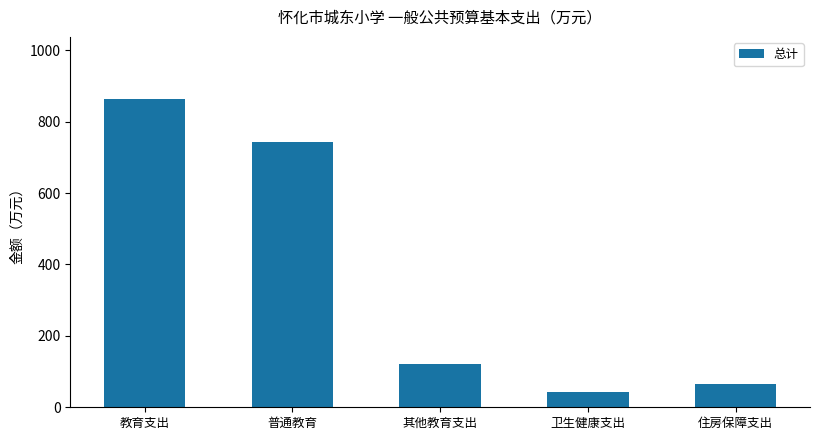

List the labels in order of value, largest first.

教育支出, 普通教育, 其他教育支出, 住房保障支出, 卫生健康支出